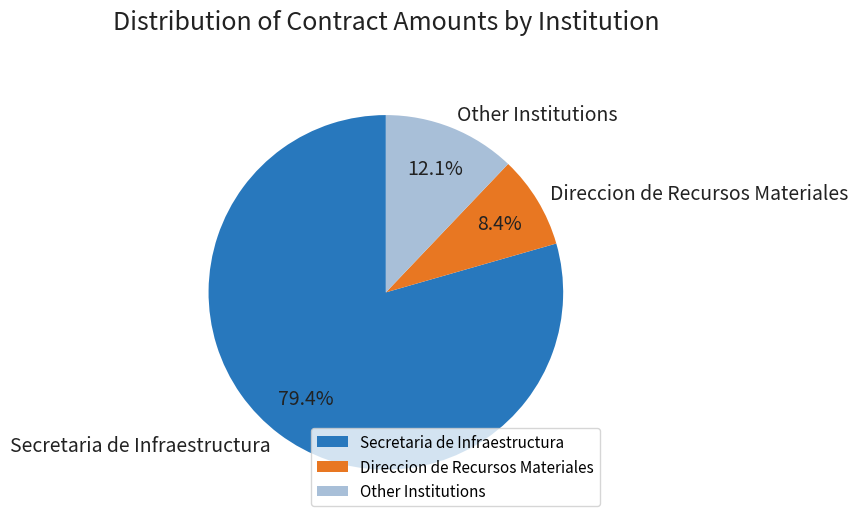

Between Direccion de Recursos Materiales and Other Institutions, which is larger?

Other Institutions